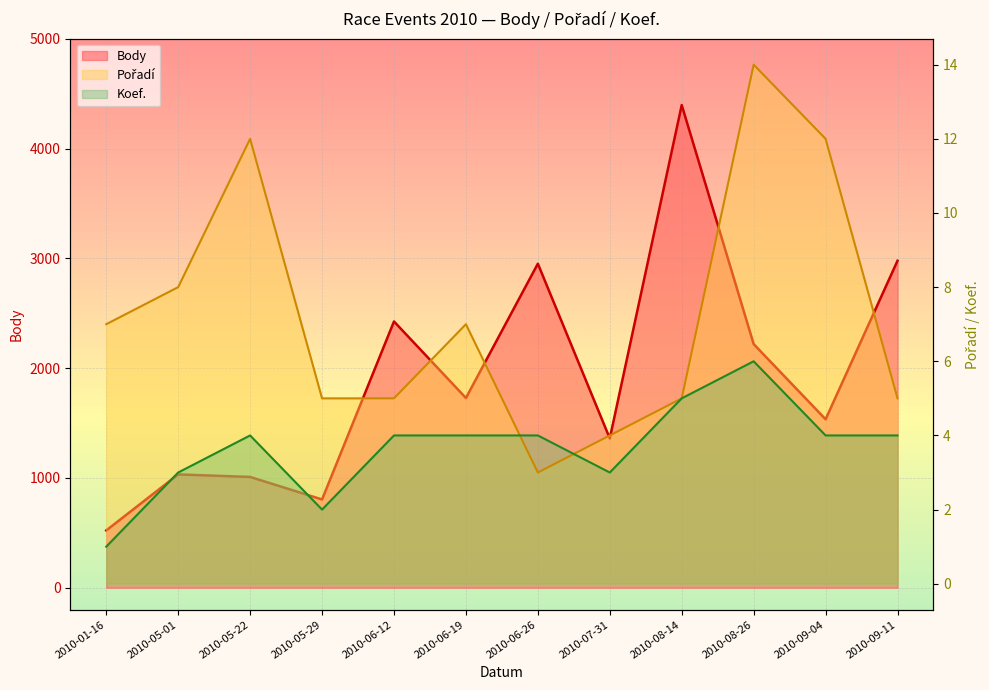

What is the highest value of the Pořadí series?

14